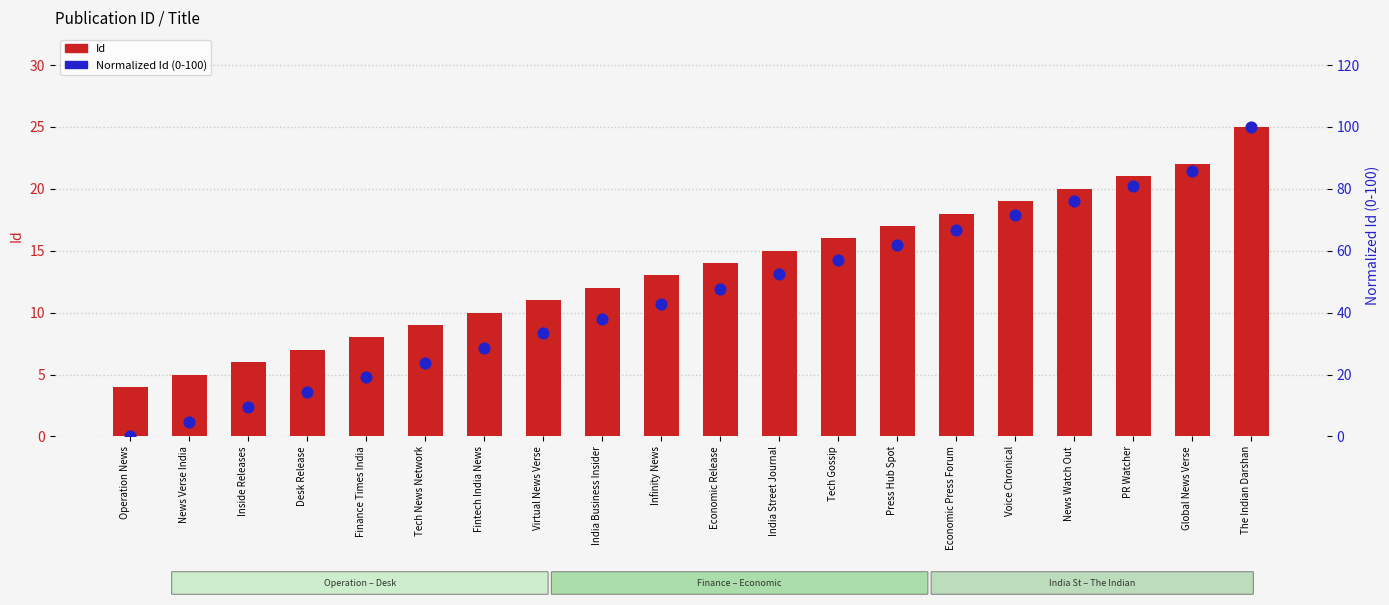

At which category is the sum across all series the highest?

The Indian Darshan